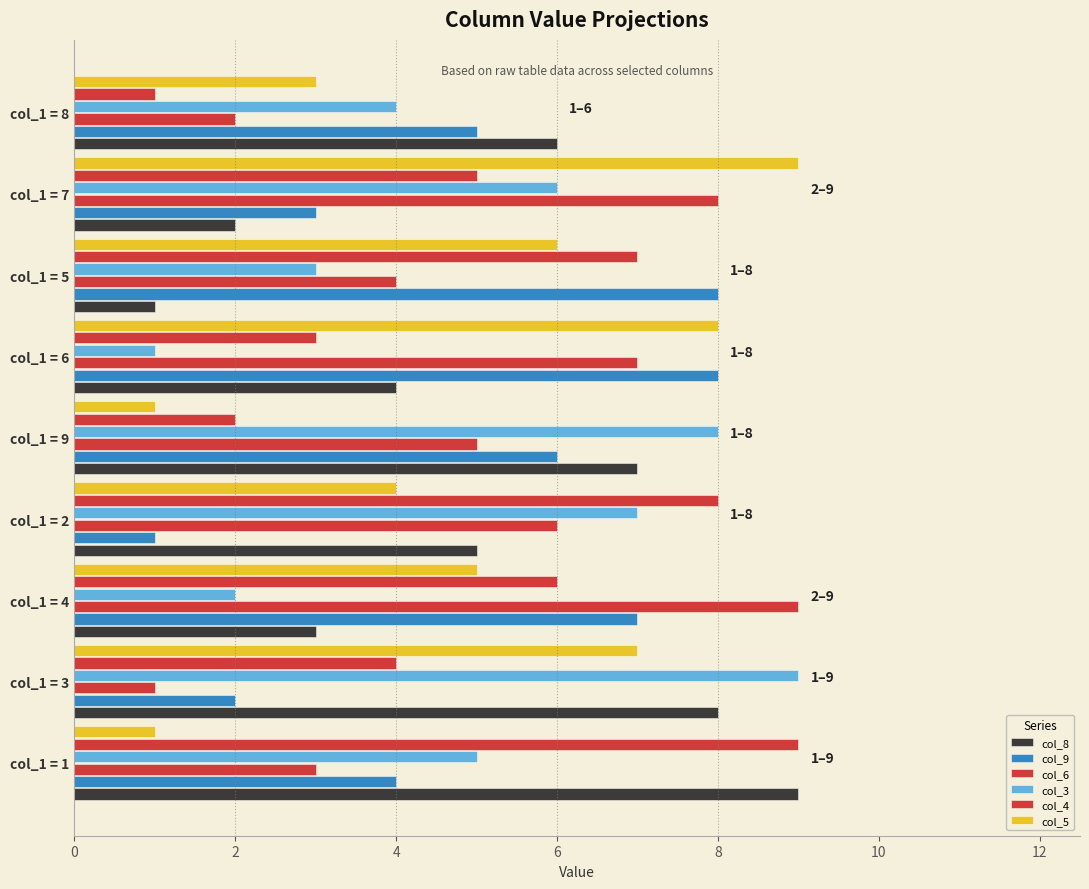

Count the number of data series in this chart.

6